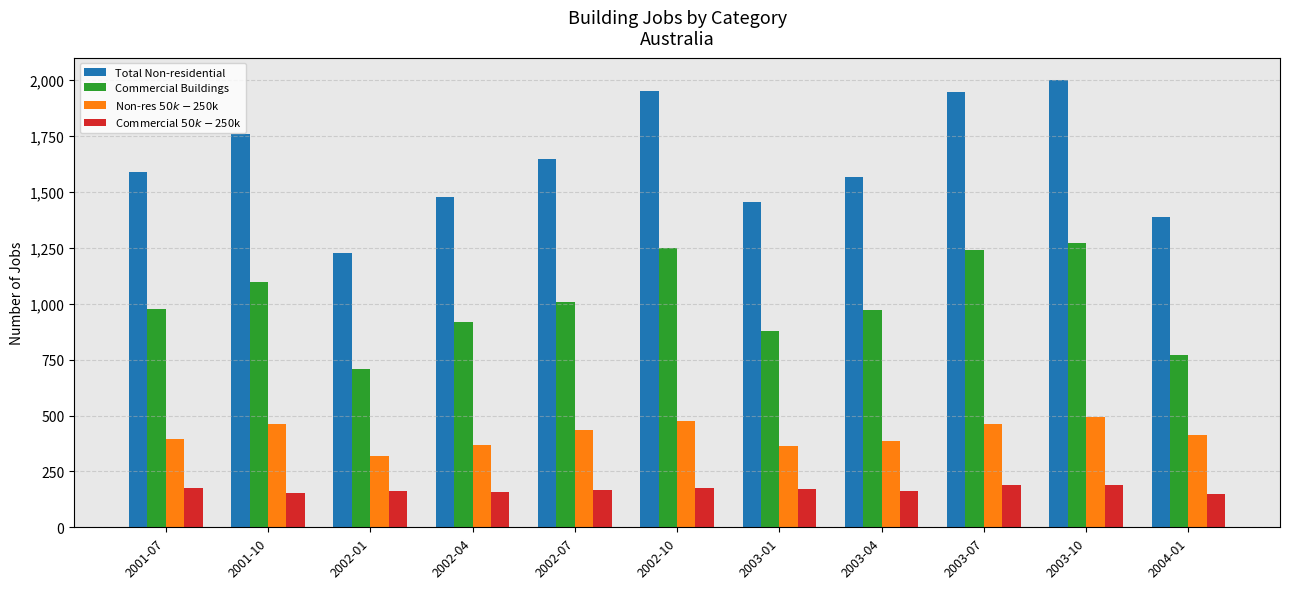

Rank the series at 2001-10 from lowest to highest value.

Commercial $50k-$250k, Non-res $50k-$250k, Commercial Buildings, Total Non-residential